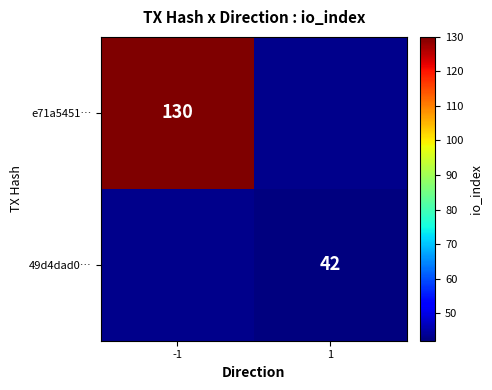

True or false: 49d4dad0… has a value of 17 at 1.

False